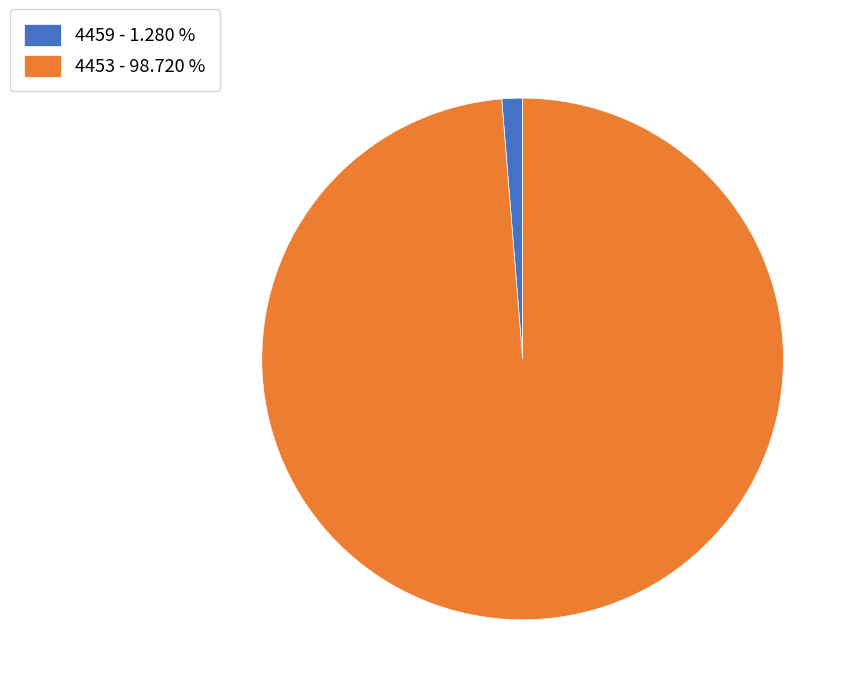

True or false: 4453 accounts for 99% of the total.

True